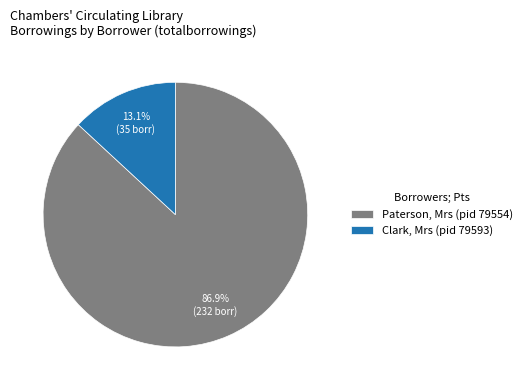

Rank the categories by value from highest to lowest.

Paterson, Mrs (pid 79554), Clark, Mrs (pid 79593)